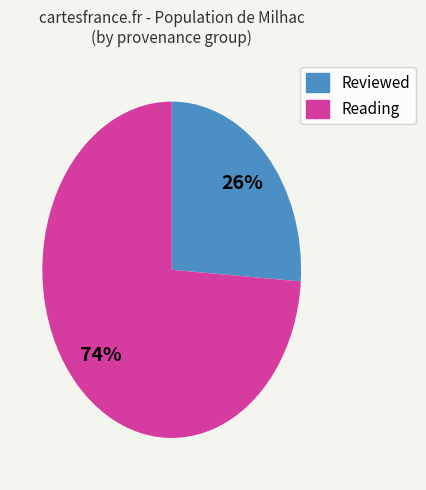

To the nearest percent, what is the difference between the largest and smallest slice percentages?

48%